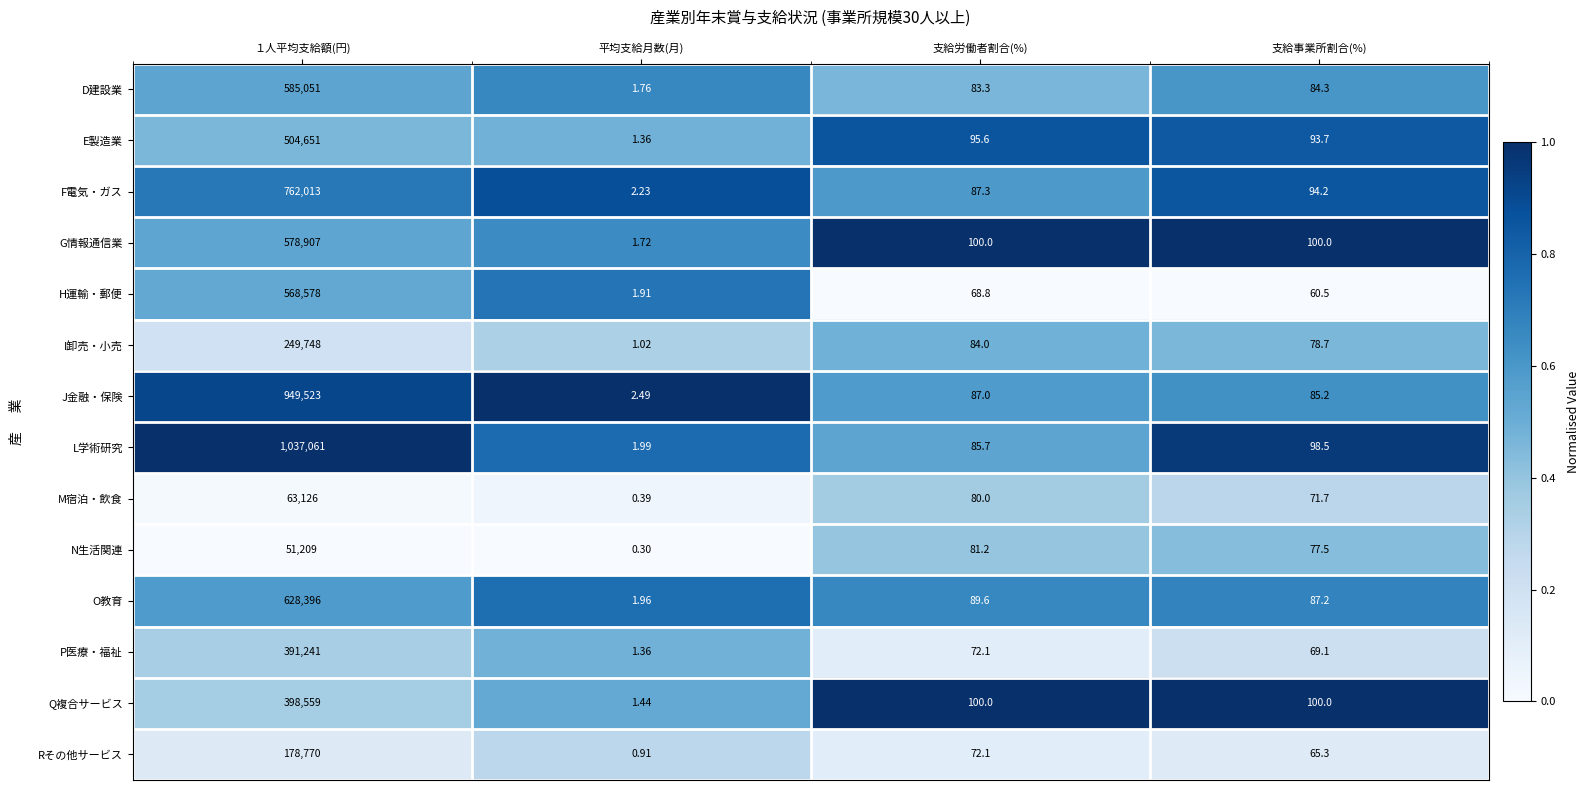

Is the value of G情報通信業 at １人平均支給額(円) greater than the value of H運輸・郵便 at 平均支給月数(月)?

Yes